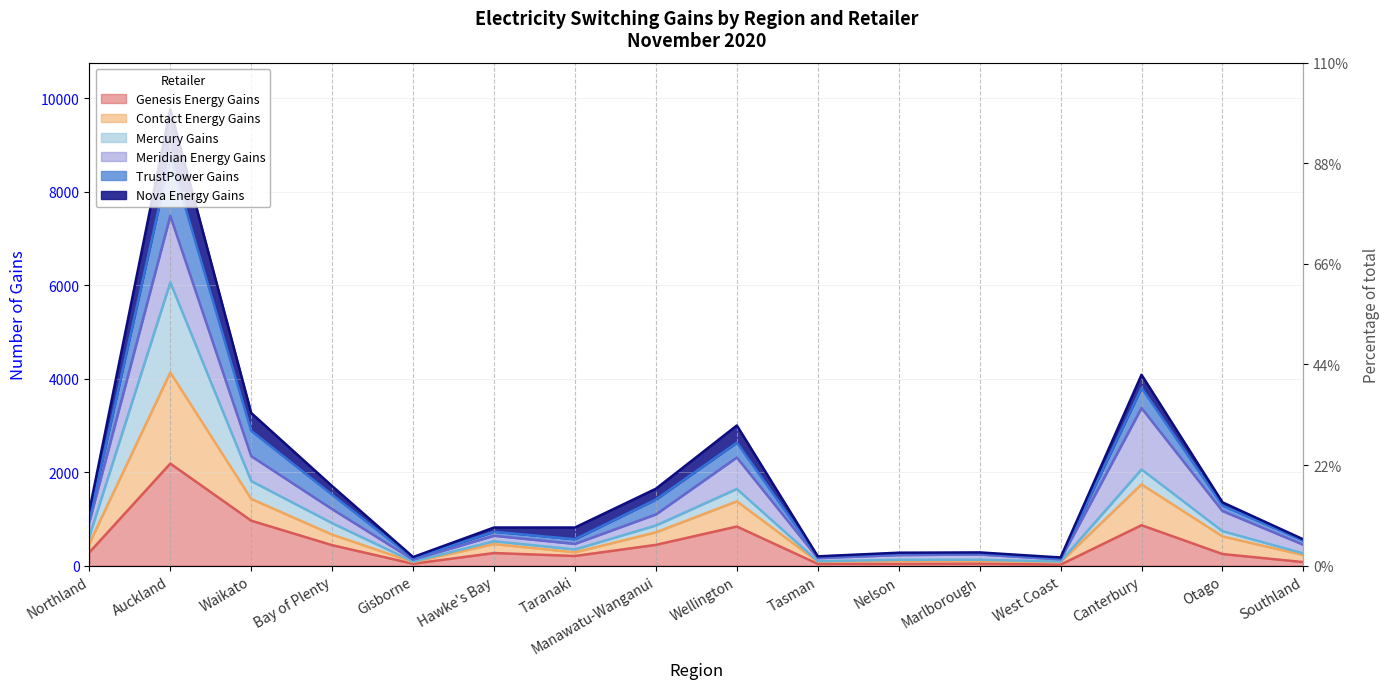

Is the value of TrustPower Gains at Southland greater than the value of Contact Energy Gains at West Coast?

Yes